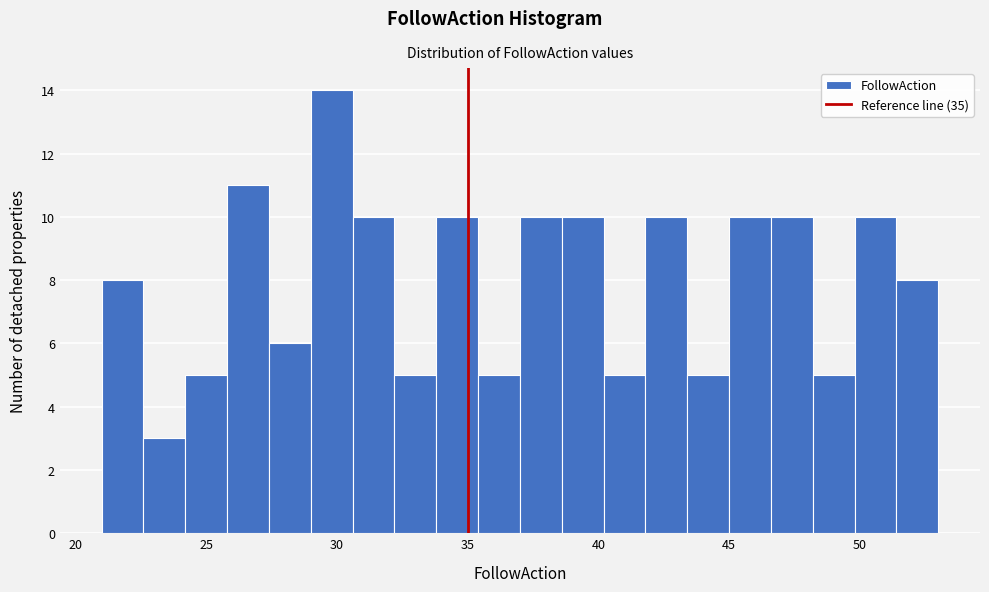

Around what value on the x-axis is the tallest bar? Give the approximate position of its centre, as read against the axis.

30.0